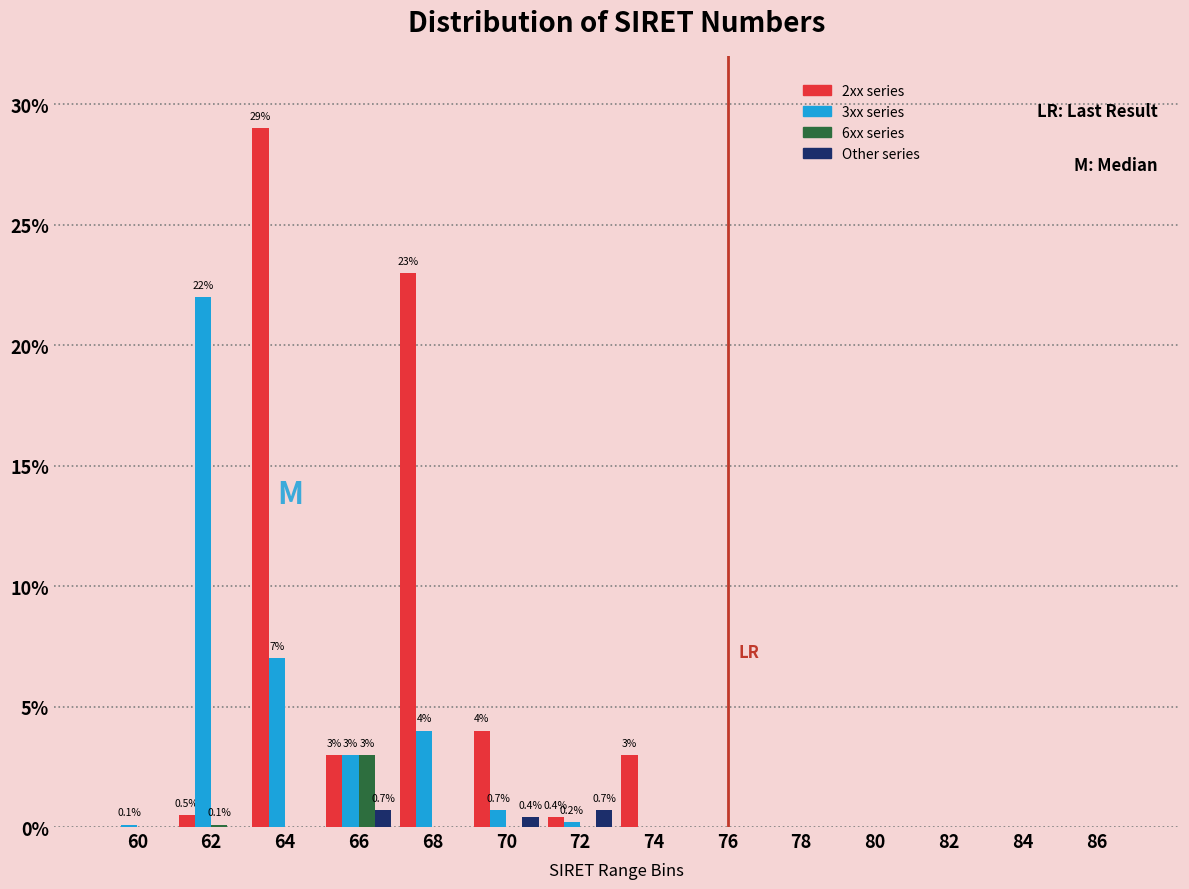

The value of Other series at 86 is 0.0. True or false?

True